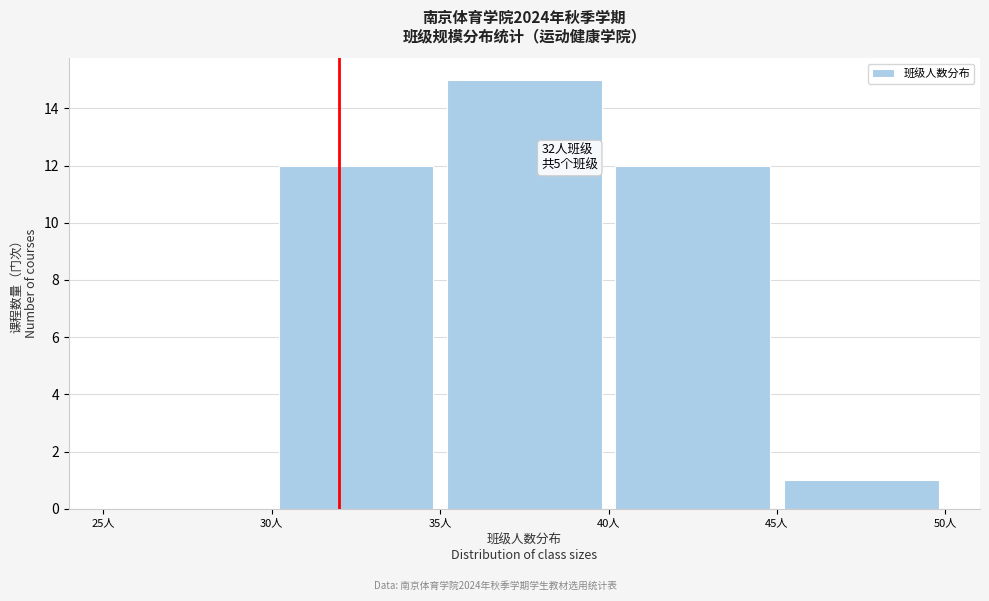

Over which range of the x-axis is the bar tallest?

35 to 40